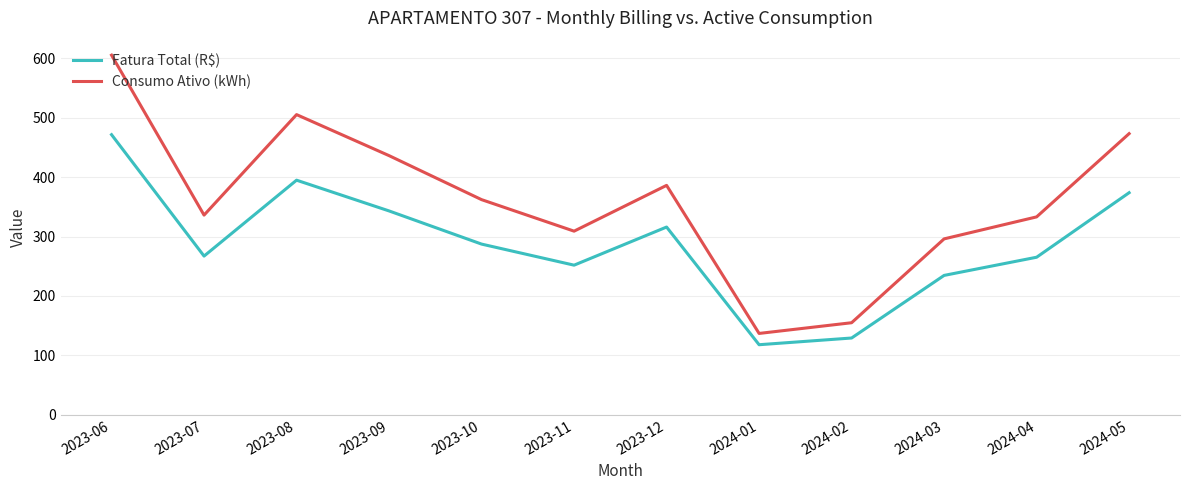

Which series has the largest range (max minus min)?

Consumo Ativo (kWh)